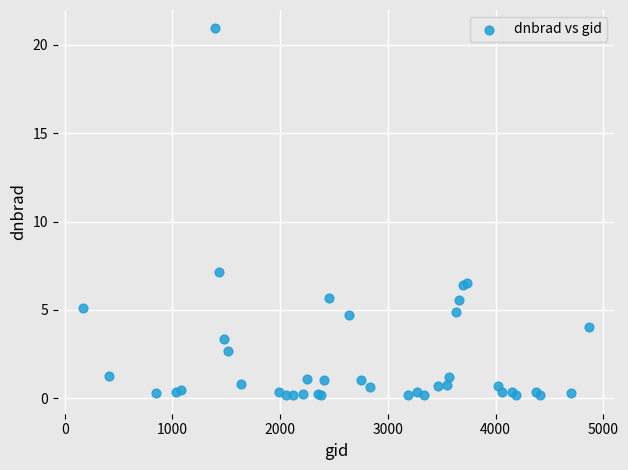

What Y value in the scatter plot is closest to 10?

7.1